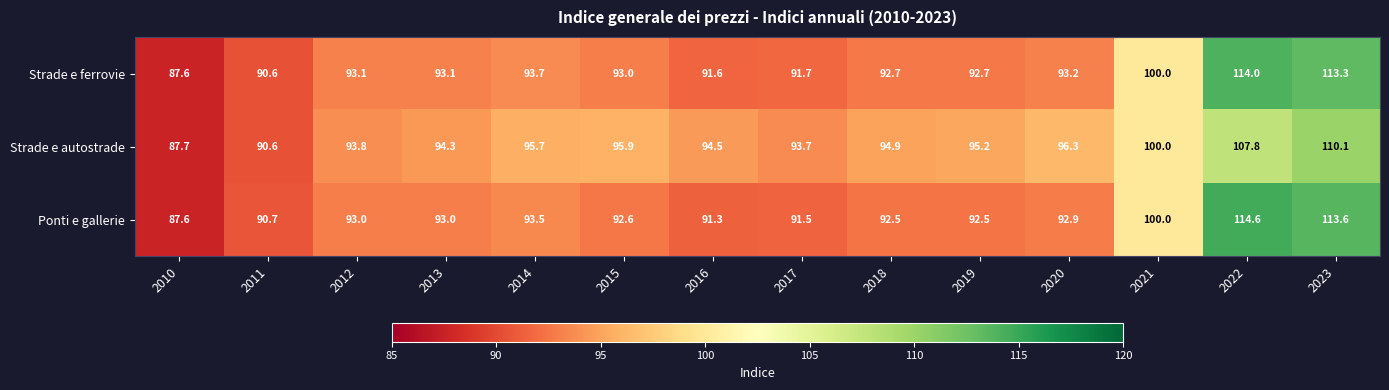

What is the difference between the maximum and minimum values in the Strade e autostrade series?

22.4